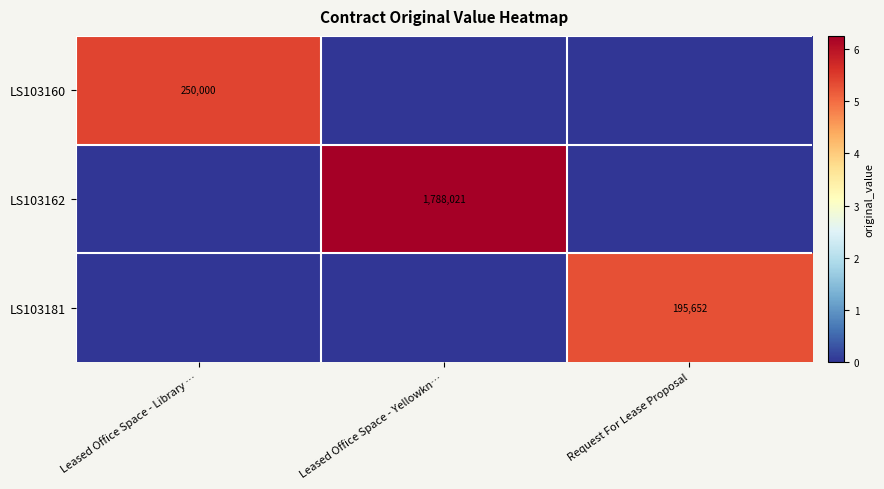

True or false: LS103181 has a value of 67262 at Request For Lease Proposal.

False